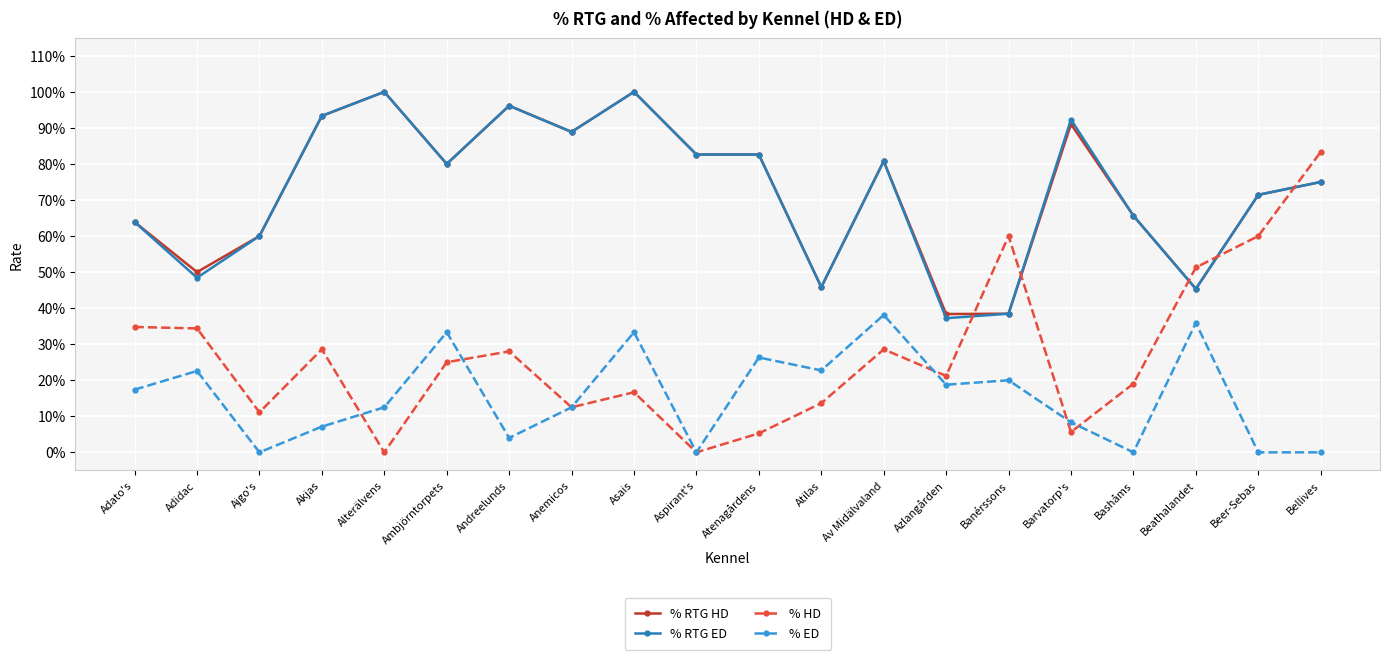

Reading left to right, extract all data points from this chart.

% RTG HD: 0.6	0.5	0.6	0.9	1.0	0.8	1.0	0.9	1.0	0.8	0.8	0.5	0.8	0.4	0.4	0.9	0.7	0.5	0.7	0.8
% RTG ED: 0.6	0.5	0.6	0.9	1.0	0.8	1.0	0.9	1.0	0.8	0.8	0.5	0.8	0.4	0.4	0.9	0.7	0.5	0.7	0.8
% HD: 0.3	0.3	0.1	0.3	0.0	0.2	0.3	0.1	0.2	0.0	0.1	0.1	0.3	0.2	0.6	0.1	0.2	0.5	0.6	0.8
% ED: 0.2	0.2	0.0	0.1	0.1	0.3	0.0	0.1	0.3	0.0	0.3	0.2	0.4	0.2	0.2	0.1	0.0	0.4	0.0	0.0